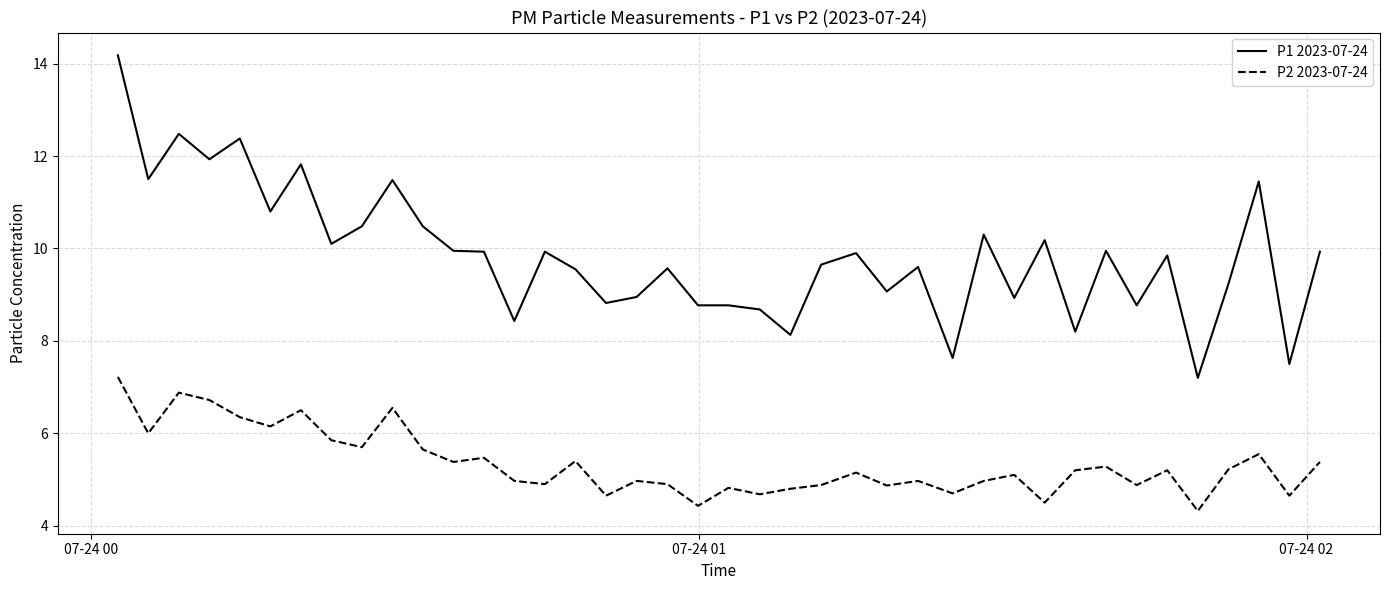

Which series has the largest total across all categories?

P1 2023-07-24